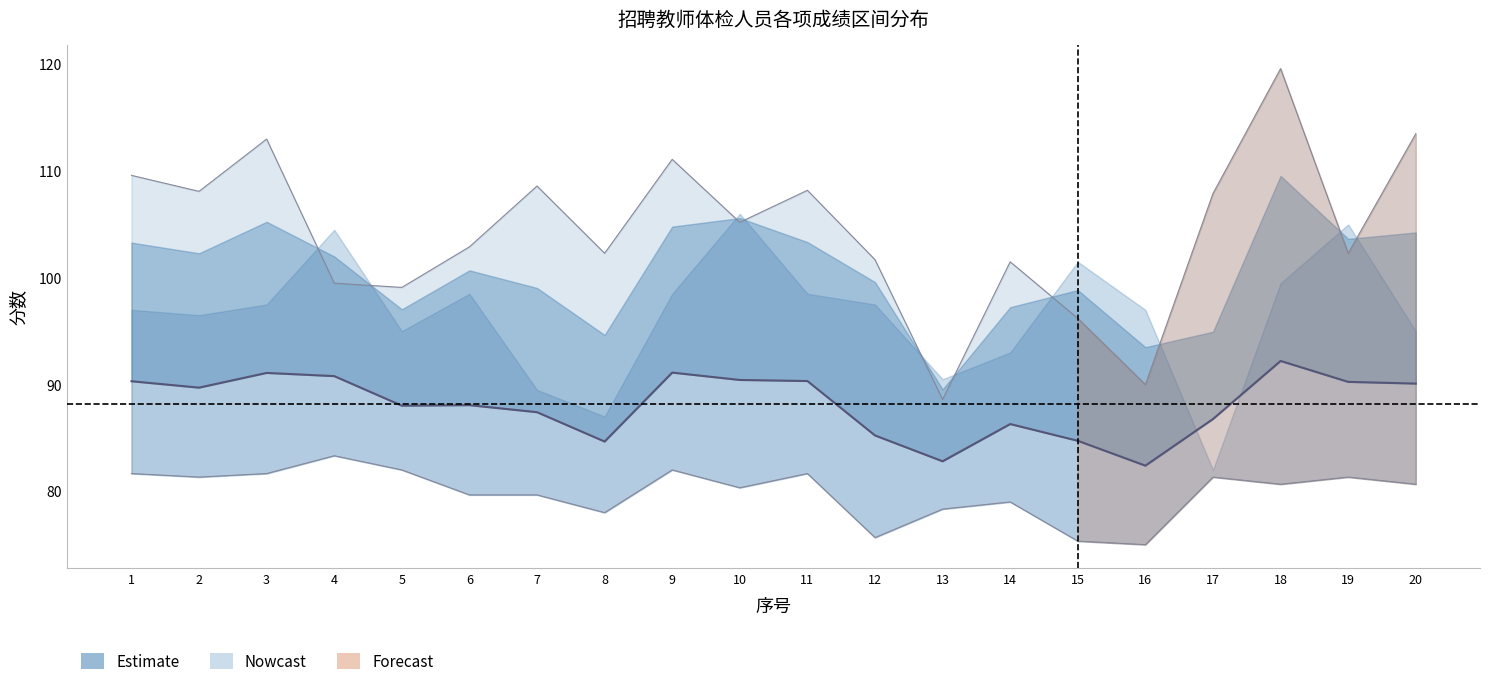

How many points are lower than both their immediate neighbors (excluding endpoints)?

5